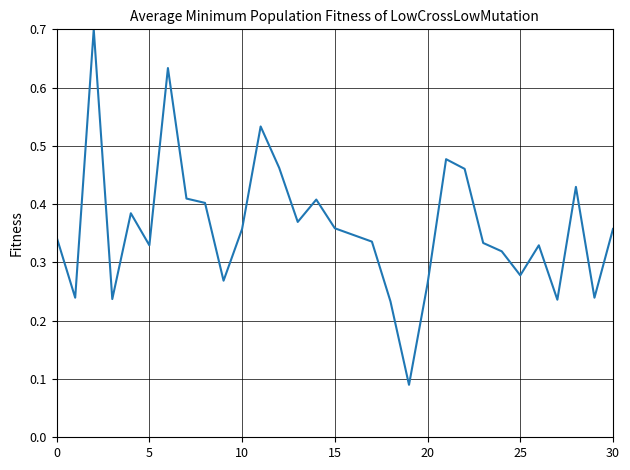

What is the greatest value displayed?

0.7